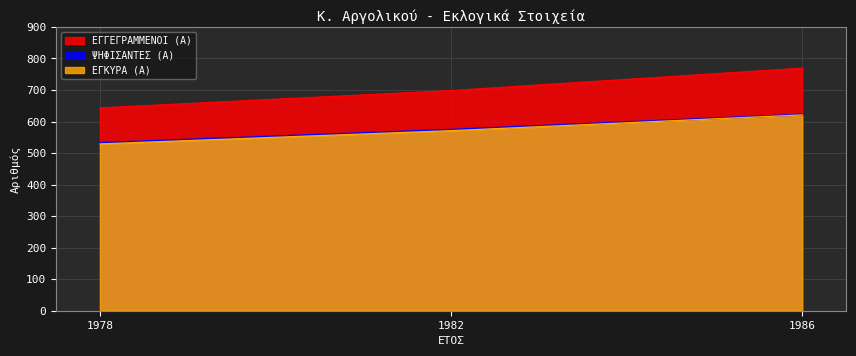

Which category has the highest value in the ΨΗΦΙΣΑΝΤΕΣ (Α) series?

1986